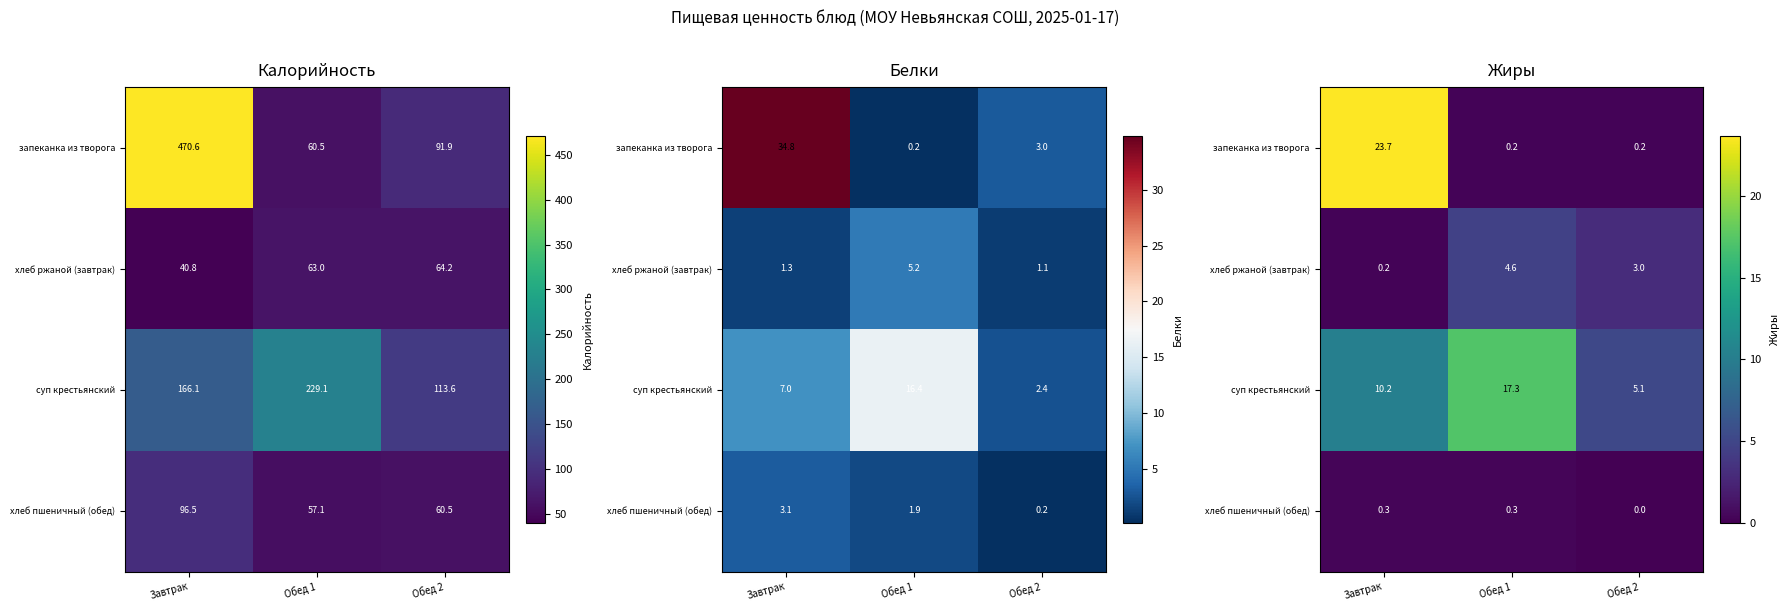

List the labels in order of хлеб ржаной (завтрак) value, smallest first.

Завтрак, Обед 2, Обед 1